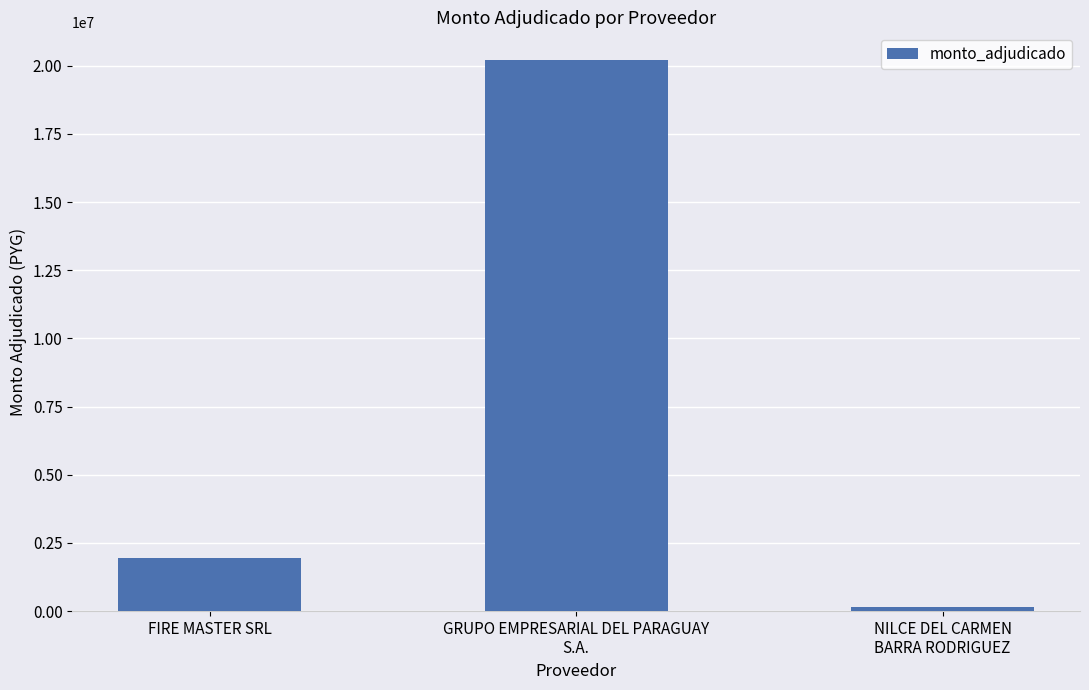

Between FIRE MASTER SRL and NILCE DEL CARMEN
BARRA RODRIGUEZ, which is larger?

FIRE MASTER SRL